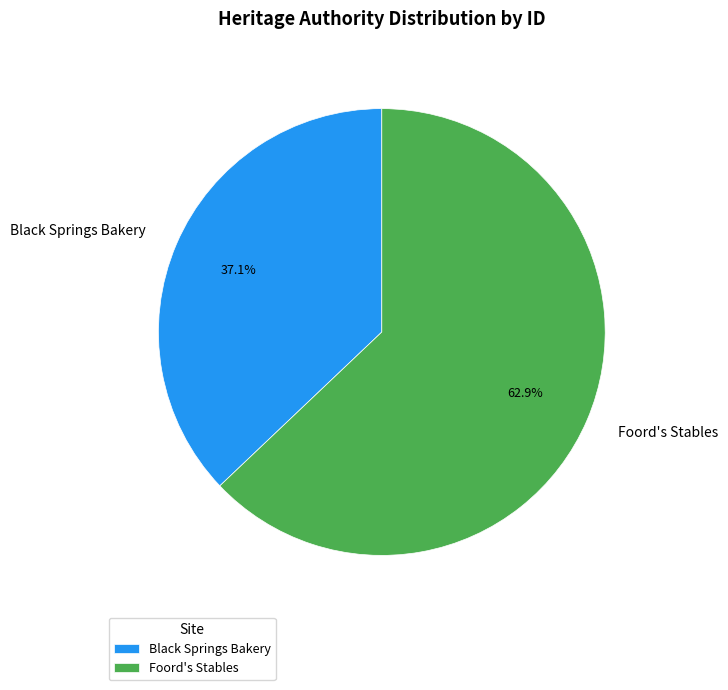

Rank the categories by value from lowest to highest.

Black Springs Bakery, Foord's Stables